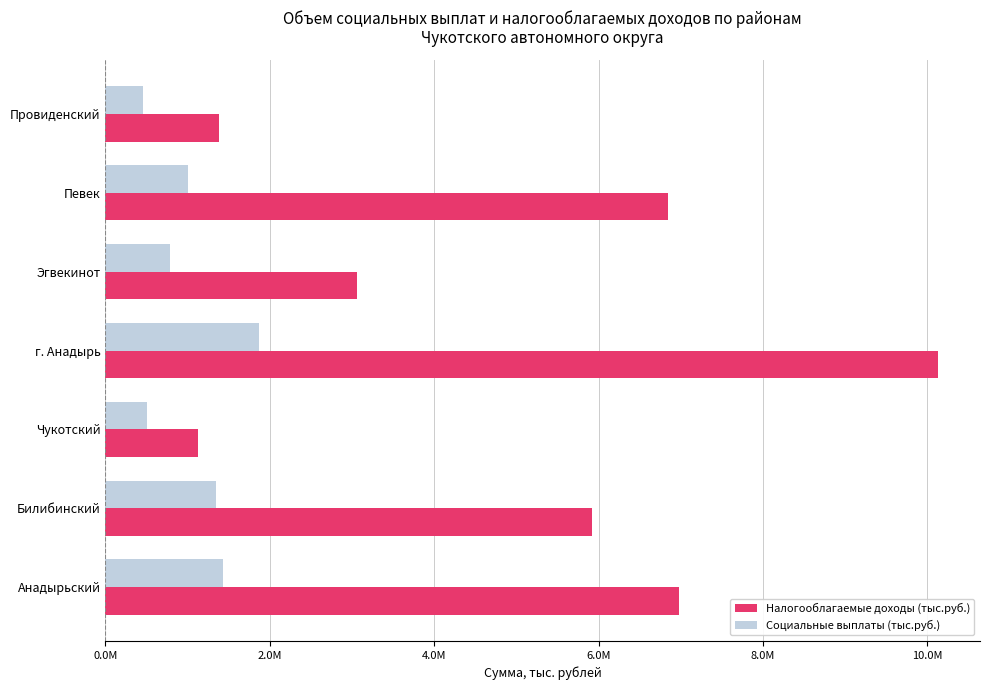

What is the average value of the Социальные выплаты (тыс.руб.) series?

1058243.9